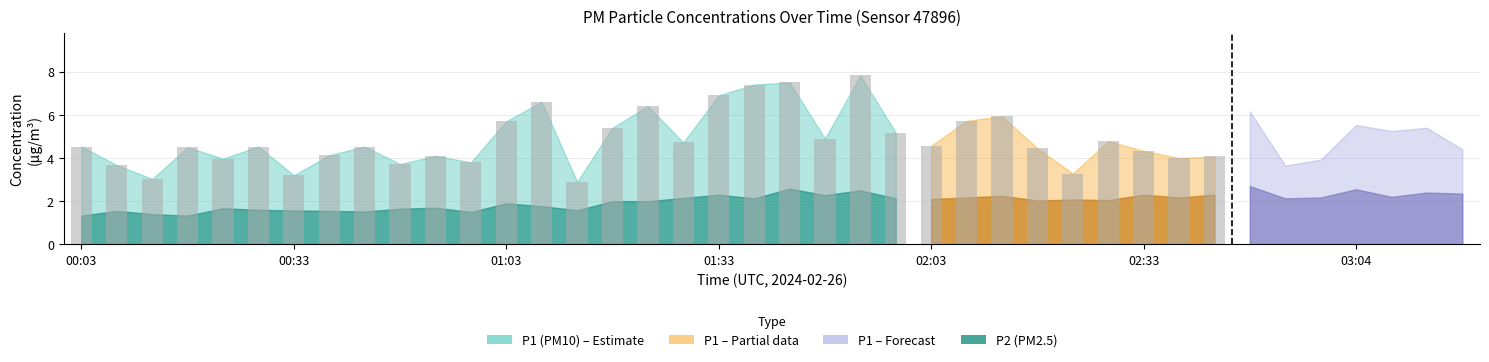

At 00:08, list the series in order from smallest to largest.

P2, P1